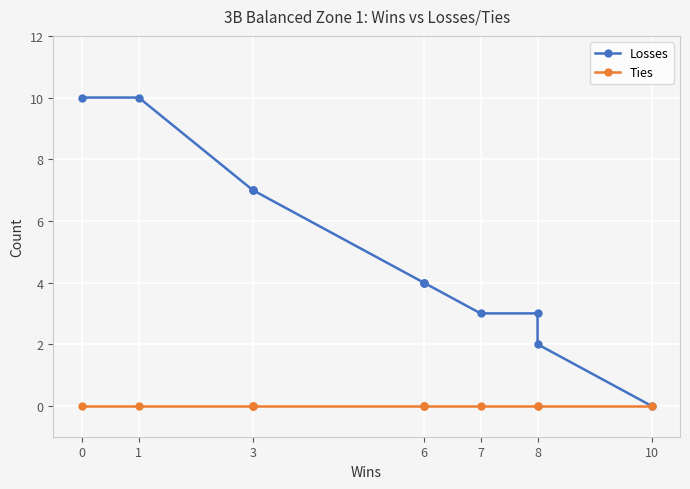

Which series changed the most between 8 and 6?

Losses